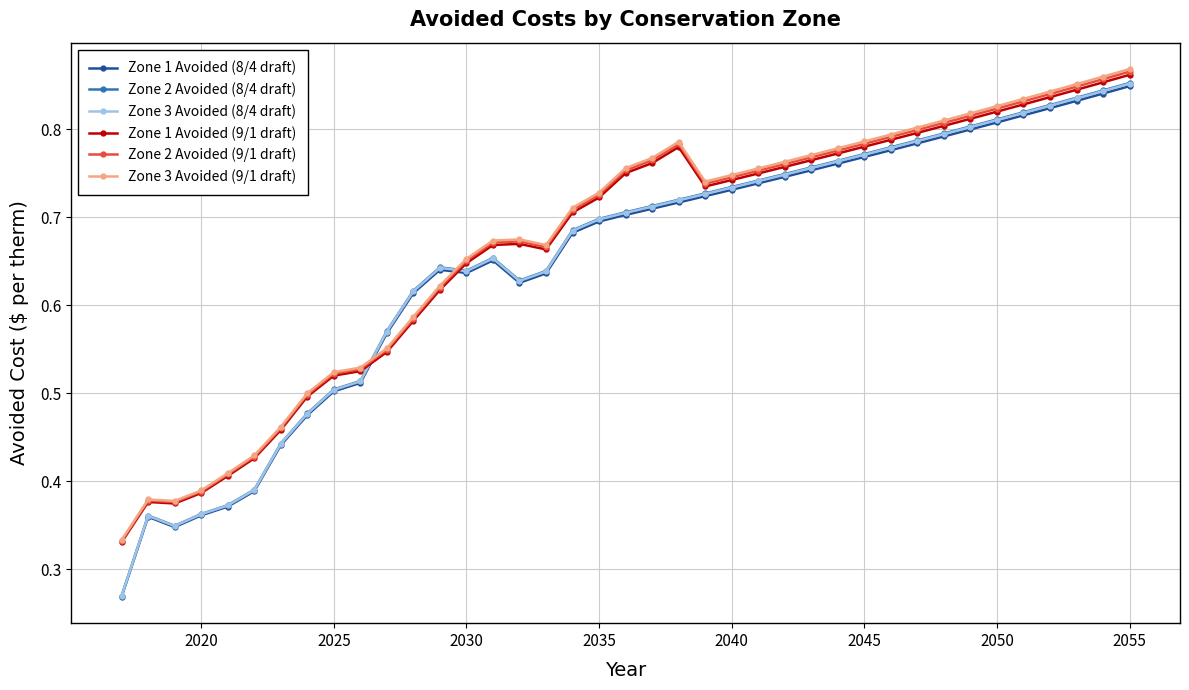

Count the Zone 3 Avoided (9/1 draft) values in the range 0 to 1.

39